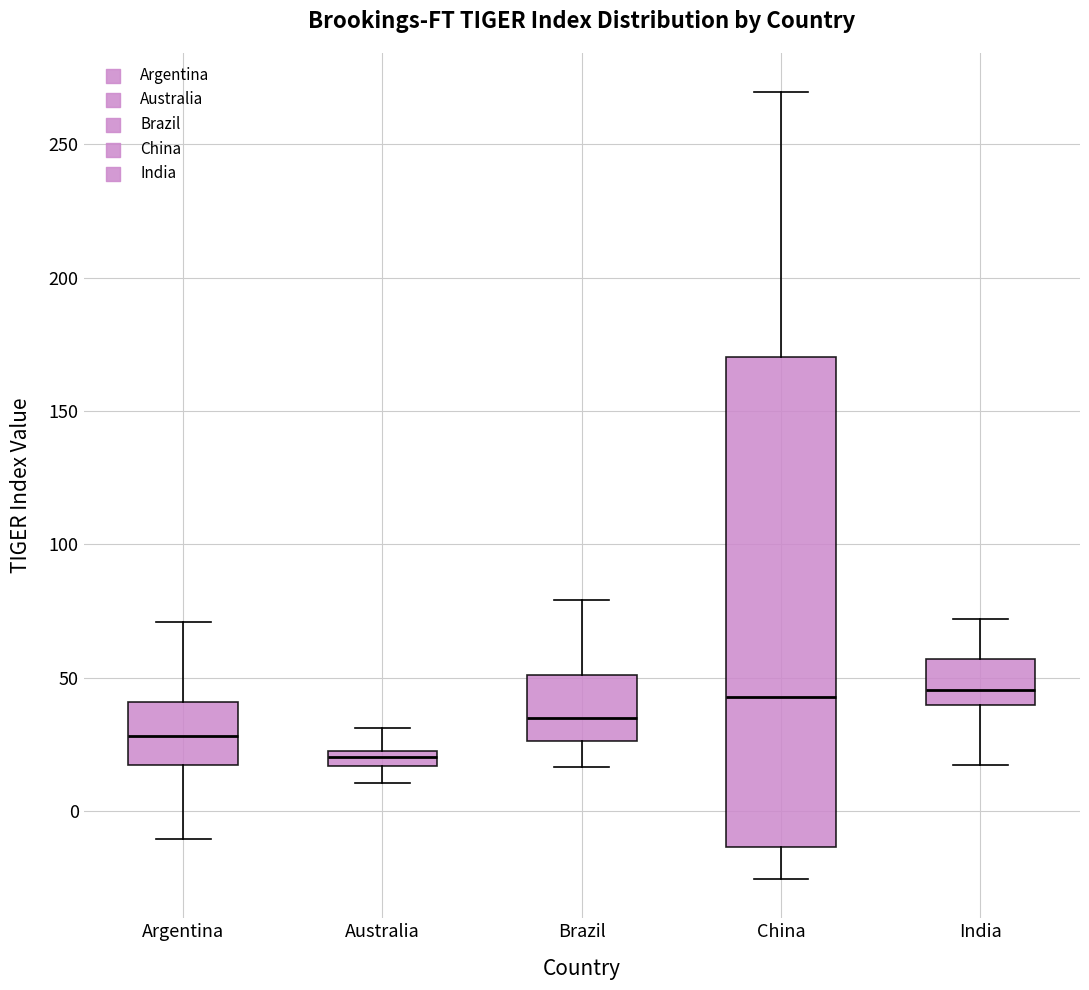

Comparing the boxes themselves (not the whiskers), which one is the tallest?

China